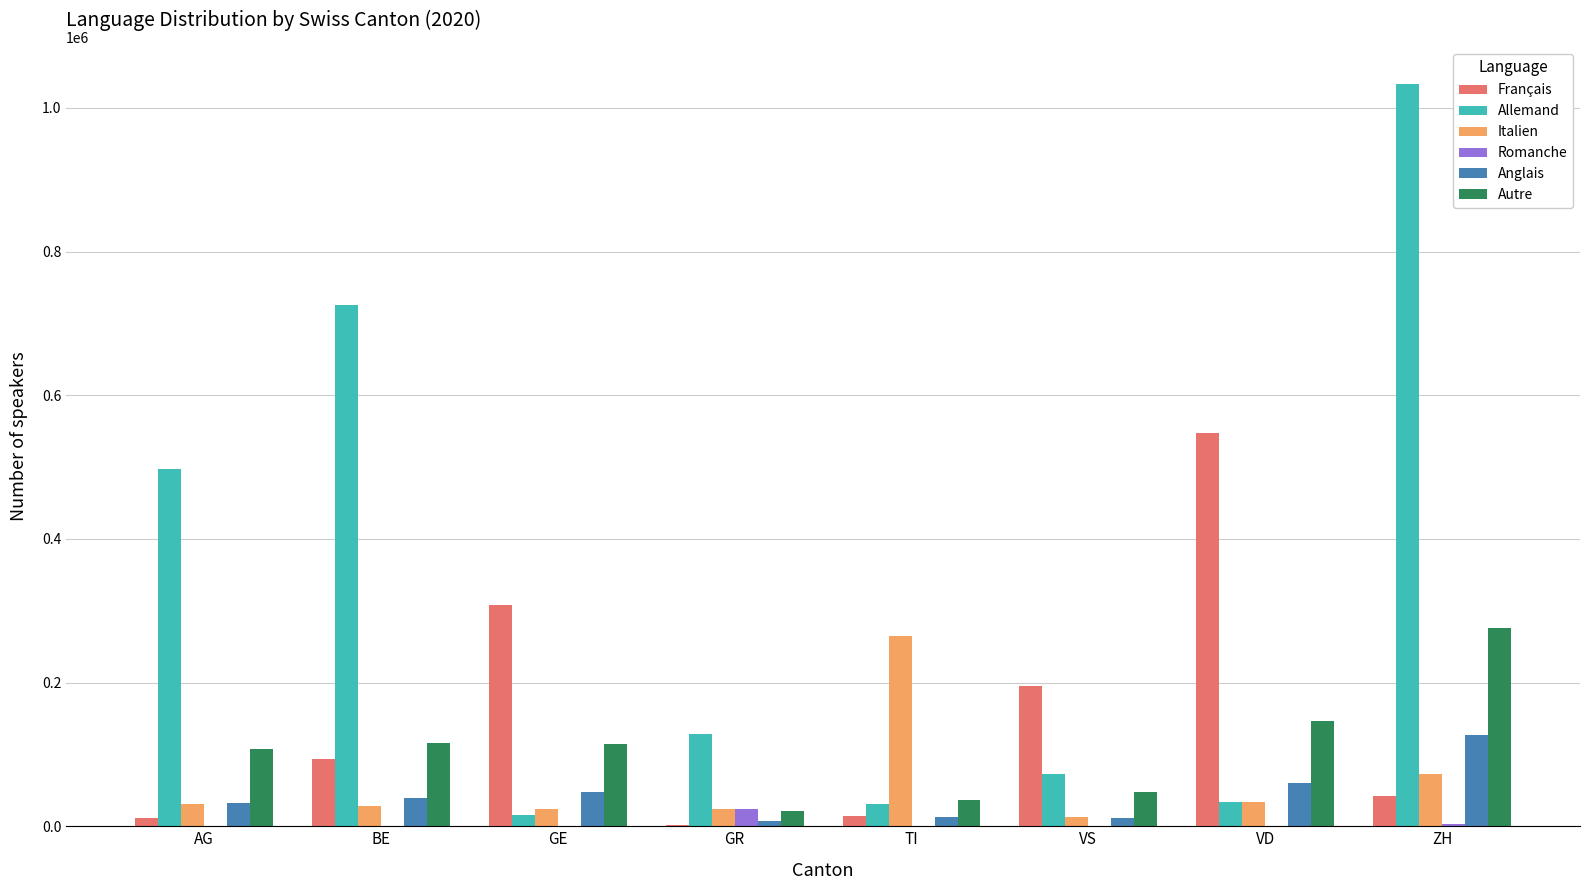

Count the number of data series in this chart.

6